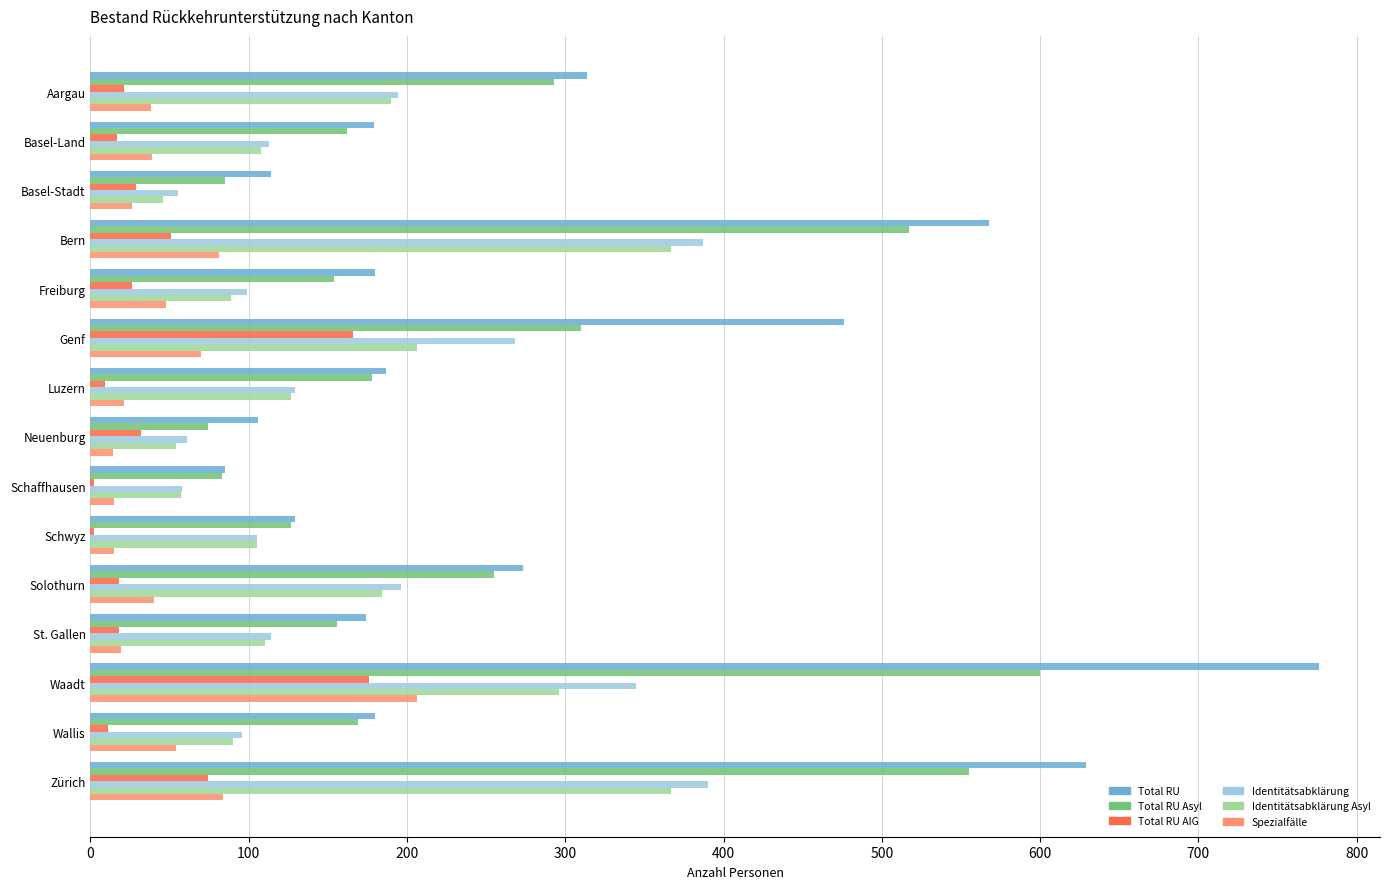

What is the total value across all series at Basel-Land?

618